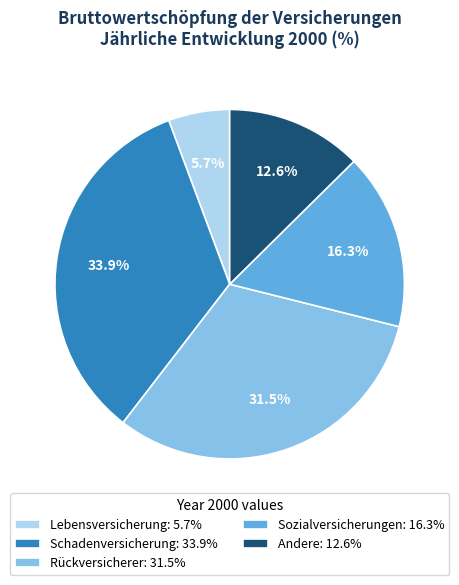

To the nearest percent, what portion does Lebensversicherung represent?

6%